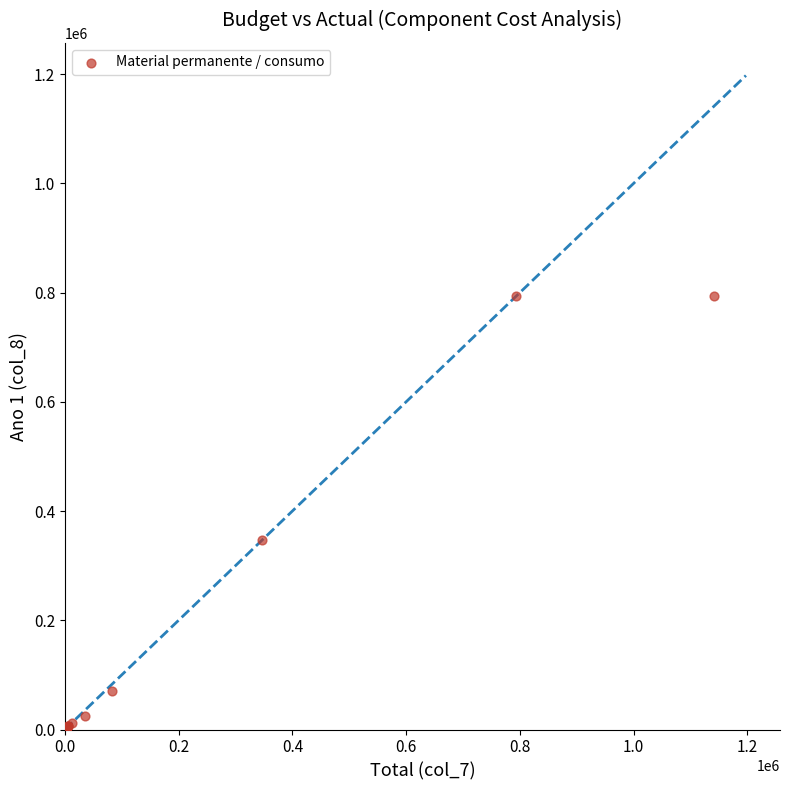

What Y value in the scatter plot is closest to 396811?

346676